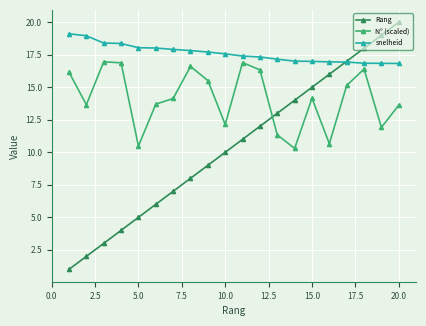

What is the value of the N° (scaled) point at the 1st from the left?

16.2